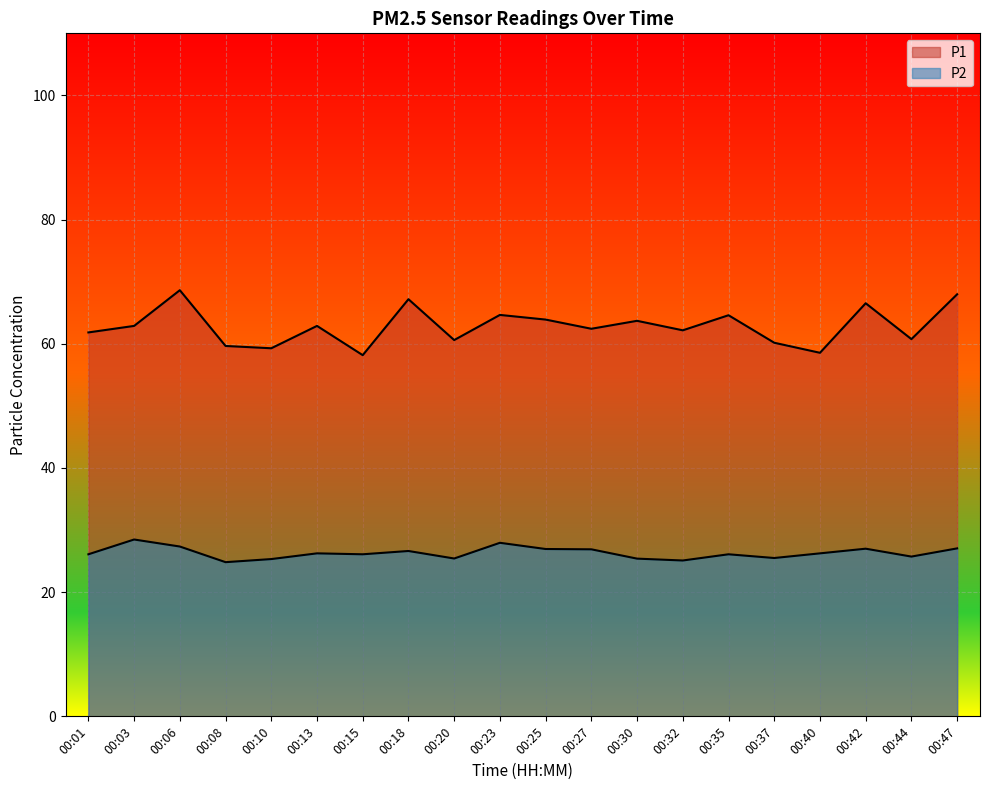

How many values in the P1 series exceed 62?

12